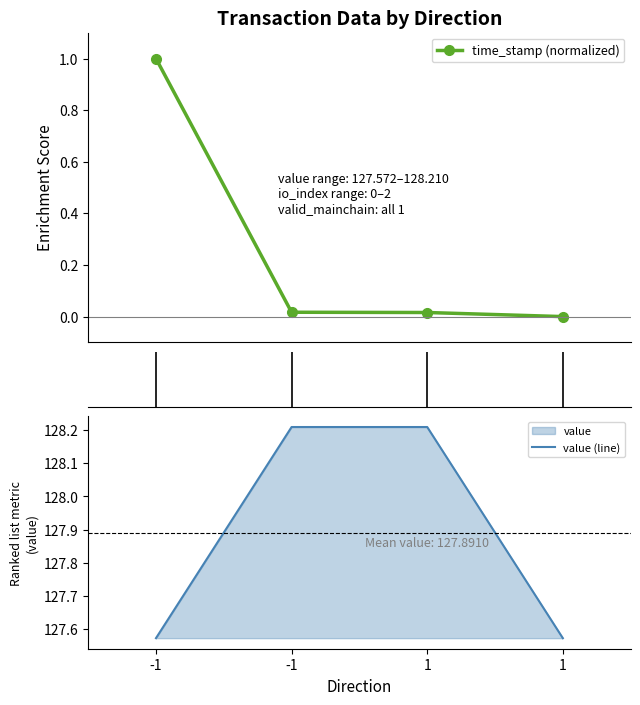

Reading left to right, list all the values displayed in this chart.

time_stamp (normalized): 1.0	0.0	0.0	0.0
value (line): 127.6	128.2	128.2	127.6